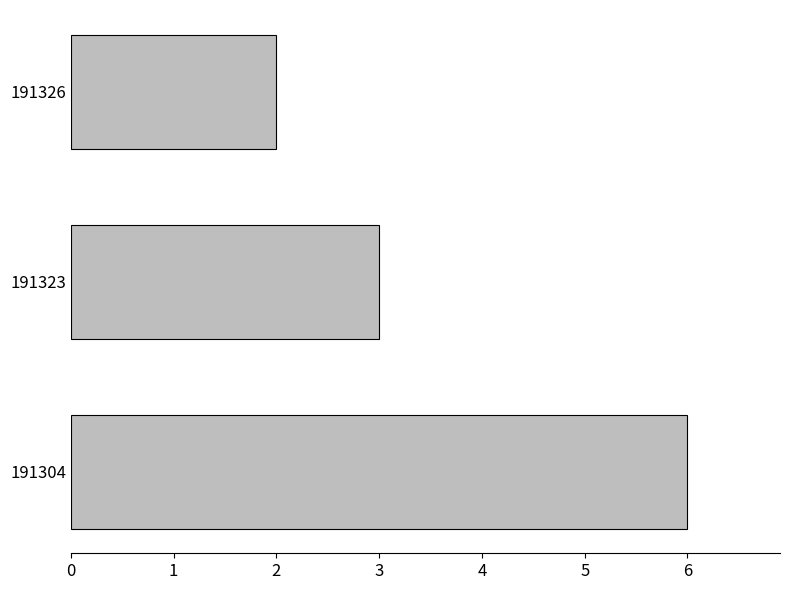

Reading bottom to top, extract all data points from this chart.

6	3	2